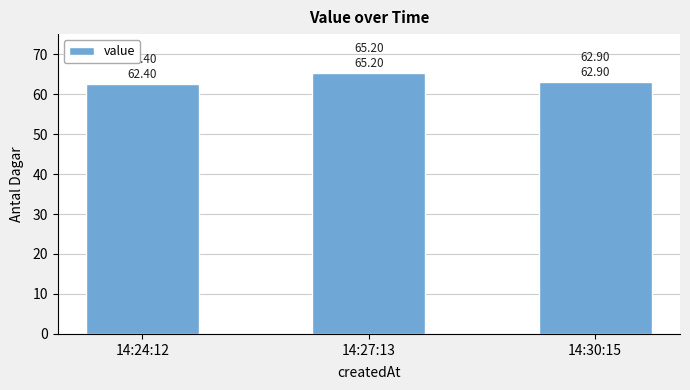

Reading left to right, transcribe all the data shown in this chart.

14:24:12=62.4	14:27:13=65.2	14:30:15=62.9